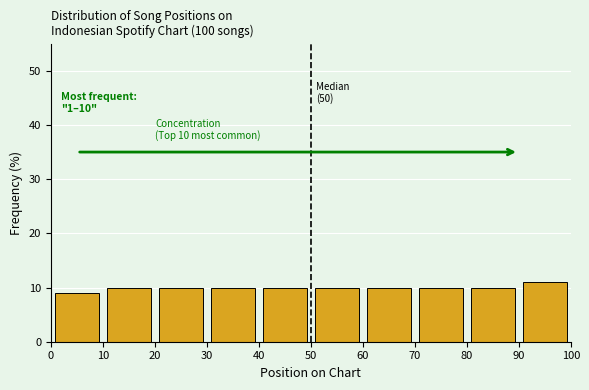

Over which range of the x-axis is the bar tallest?

90 to 100